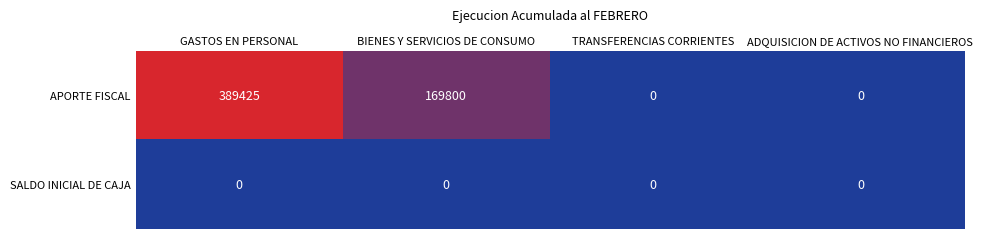

Rank the series by their average value, from lowest to highest.

SALDO INICIAL DE CAJA, APORTE FISCAL